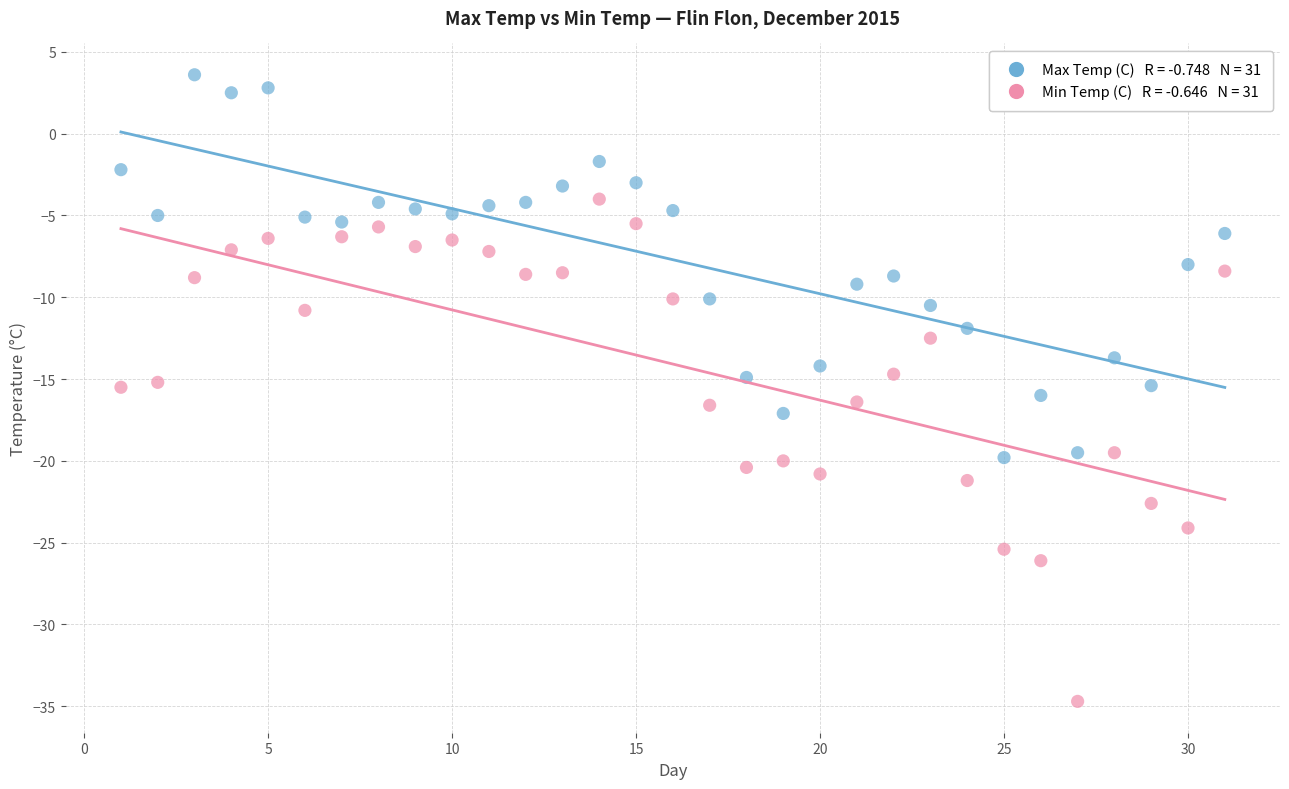

Across all data points, what is the range of Y values (max minus min)?

38.3